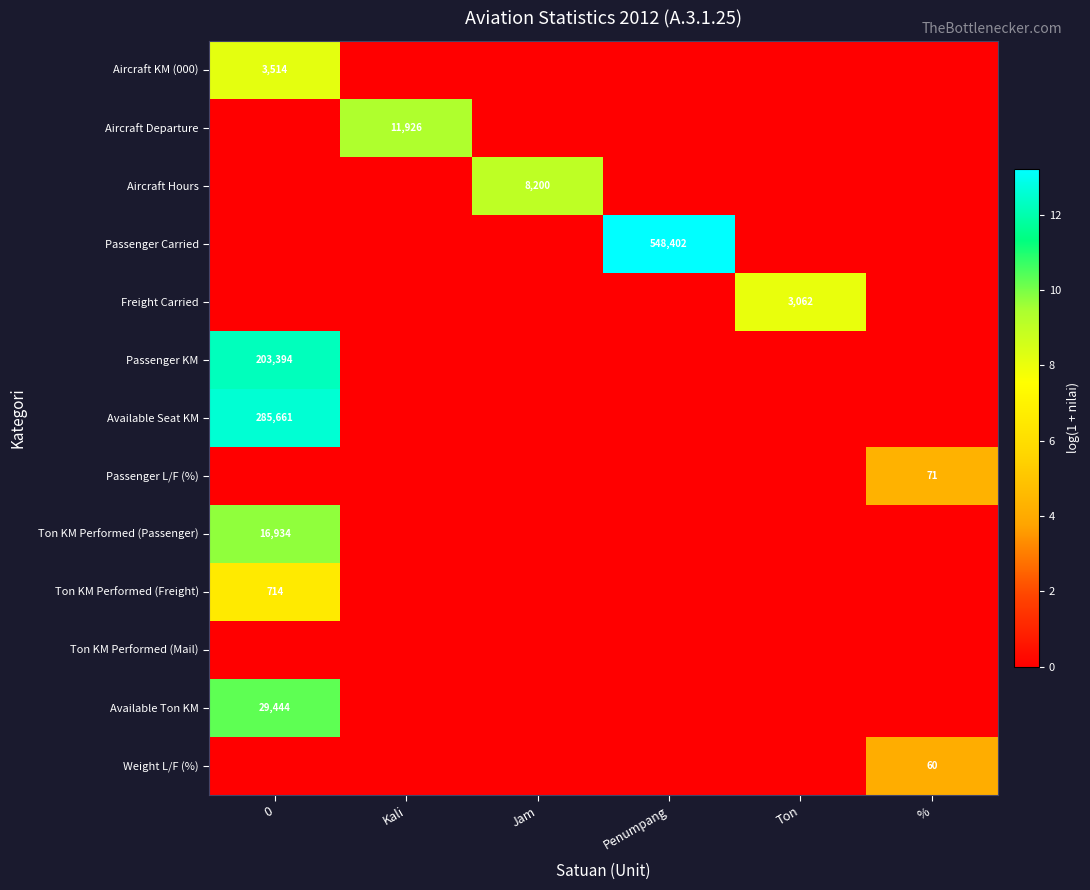

The Passenger KM series shows 203394 at 0. True or false?

True